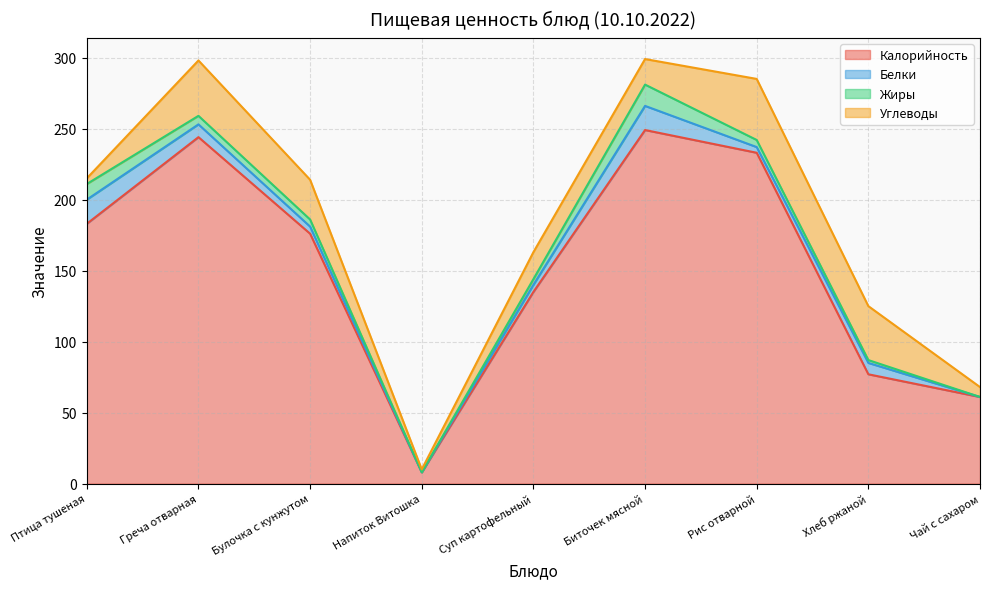

Reading left to right, extract all data points from this chart.

Калорийность: Птица тушеная=183	Греча отварная=244	Булочка с кунжутом=176	Напиток Витошка=8	Суп картофельный=135	Биточек мясной=249	Рис отварной=233	Хлеб ржаной=77	Чай с сахаром=61
Белки: Птица тушеная=17	Греча отварная=9	Булочка с кунжутом=5	Напиток Витошка=0	Суп картофельный=5	Биточек мясной=17	Рис отварной=4	Хлеб ржаной=8	Чай с сахаром=0
Жиры: Птица тушеная=11	Греча отварная=6	Булочка с кунжутом=5	Напиток Витошка=0	Суп картофельный=4	Биточек мясной=15	Рис отварной=5	Хлеб ржаной=2	Чай с сахаром=0
Углеводы: Птица тушеная=4	Греча отварная=39	Булочка с кунжутом=28	Напиток Витошка=2	Суп картофельный=19	Биточек мясной=18	Рис отварной=43	Хлеб ржаной=38	Чай с сахаром=7